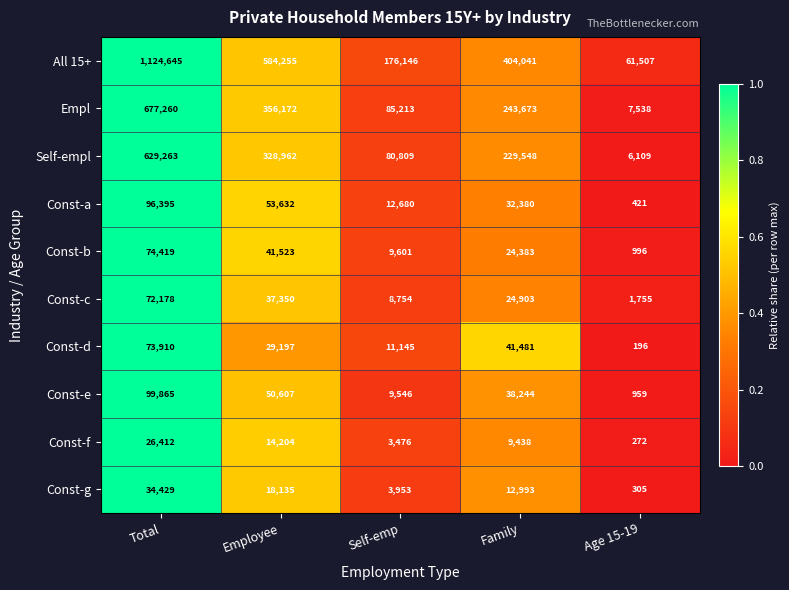

At how many categories does at least one series exceed 288903?

3